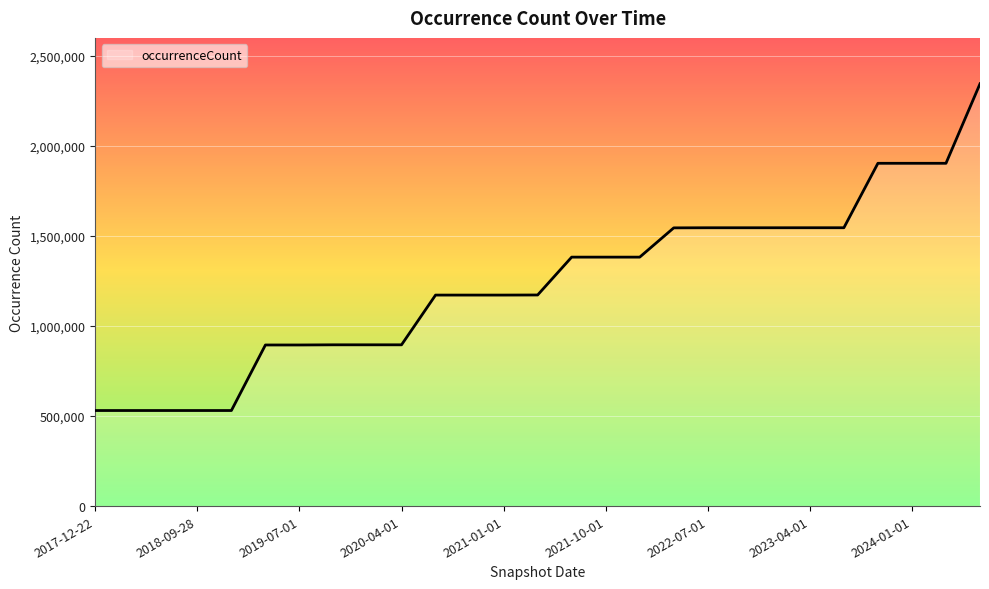

What is the difference between the maximum and minimum values?

1814390